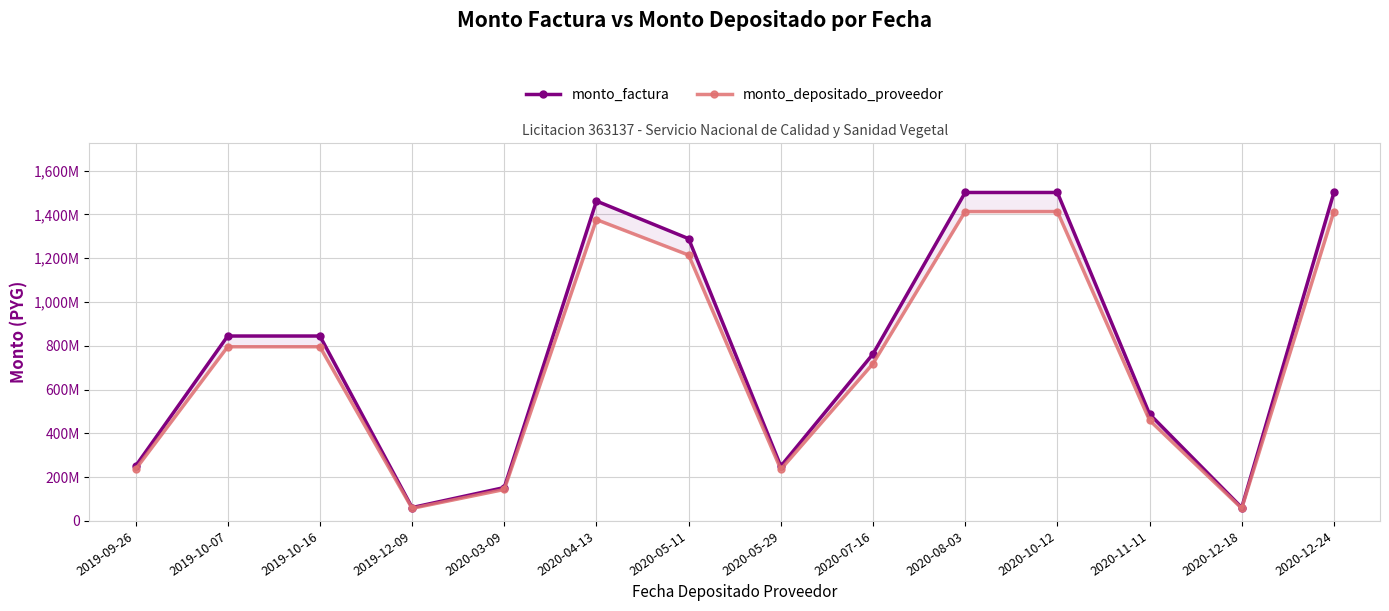

The value of monto_factura at 2020-10-12 is 1500000000. True or false?

True